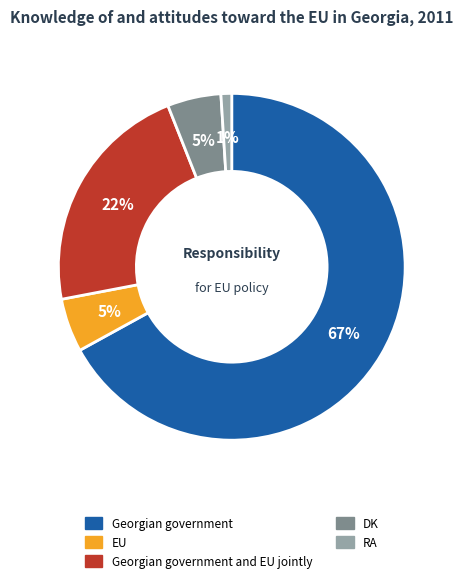

Is it true that Georgian government is 67% of the pie?

True